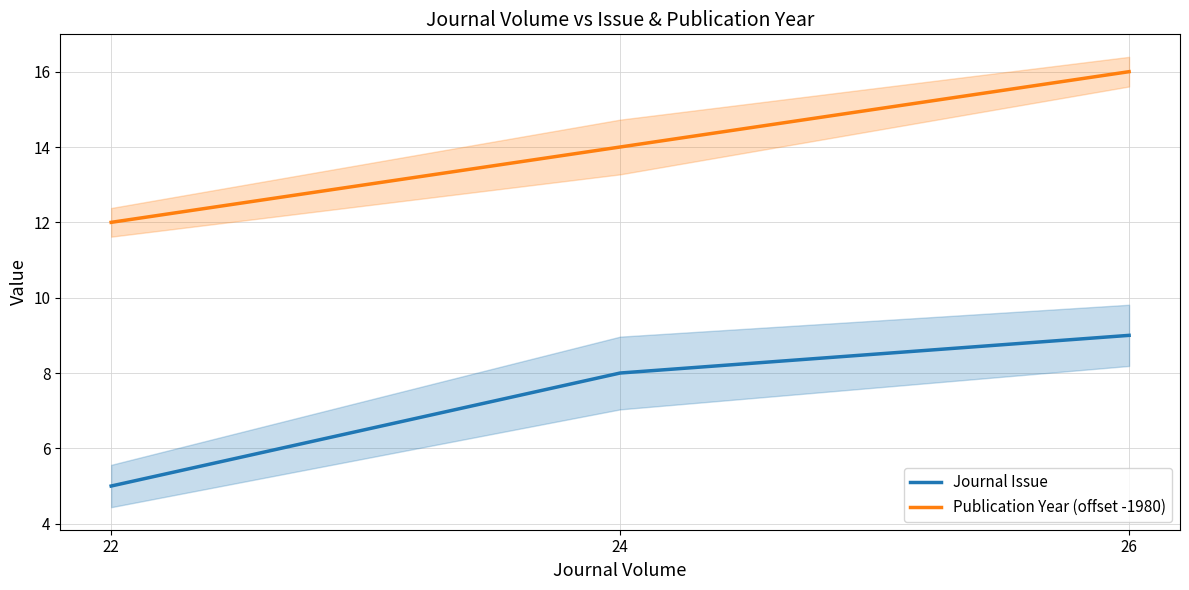

How many lines are shown in the chart?

2